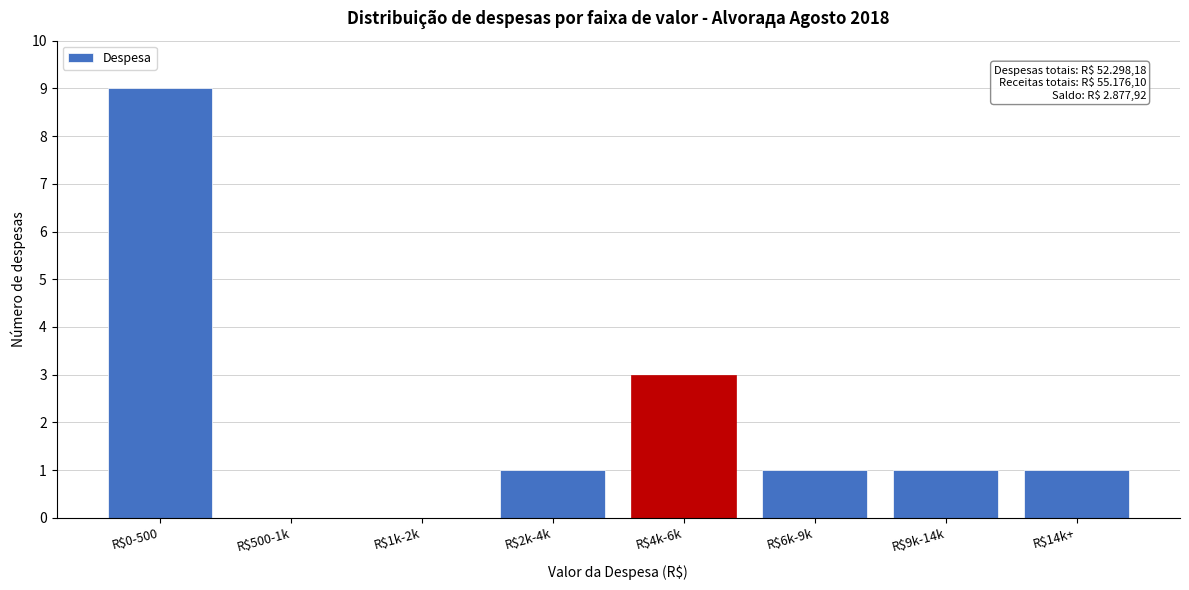

What is the greatest value displayed?

9